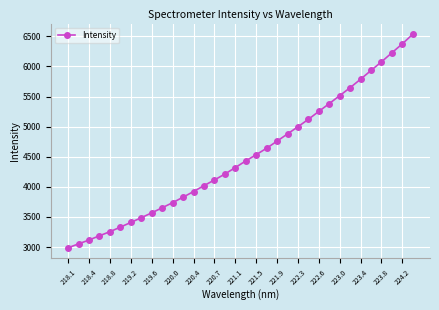

What is the sum of all values?

153313.4